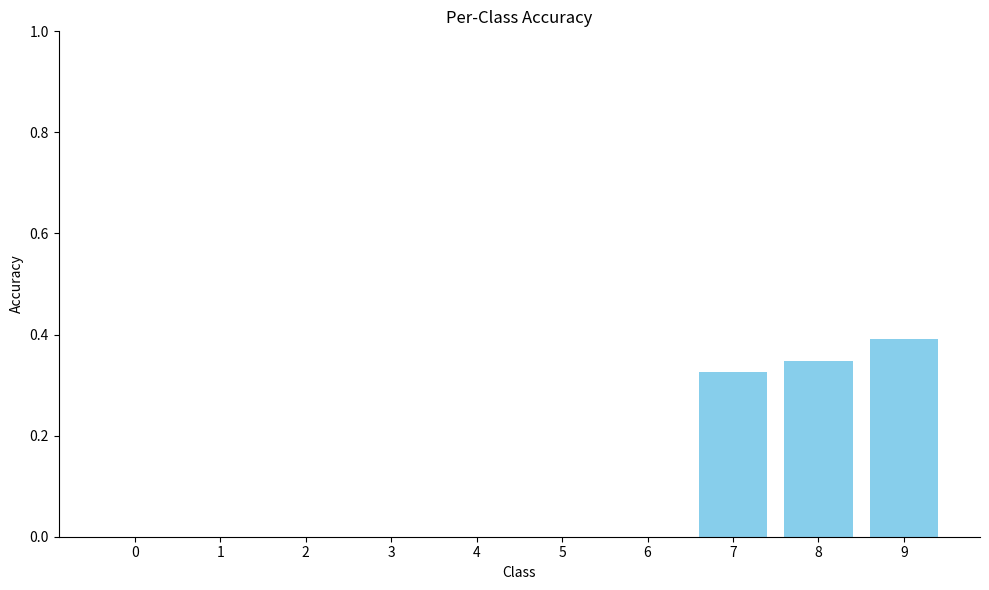

The chart shows a value of 0.0 at 5. True or false?

True